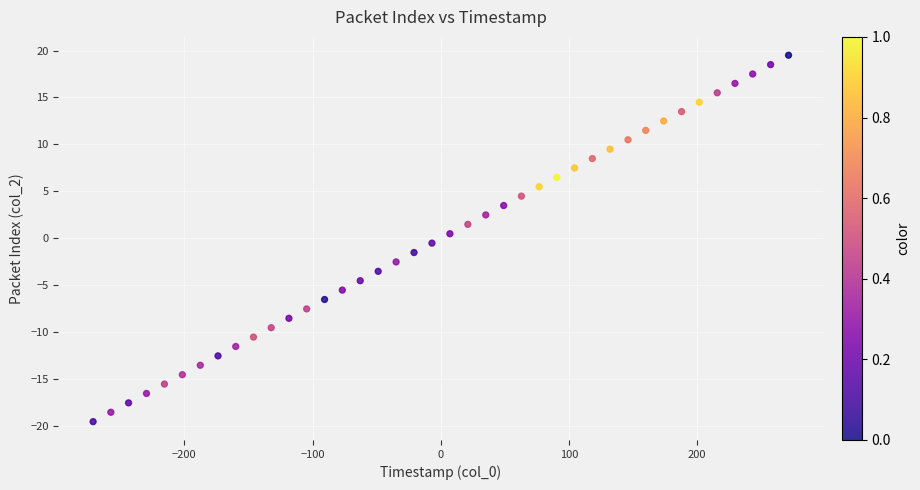

What is the range of X values (max minus min)?

542.4